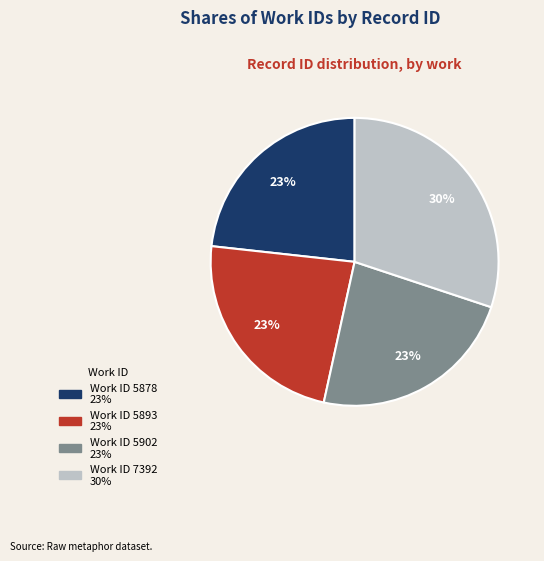

To the nearest percent, what is the difference between the largest and smallest slice percentages?

7%